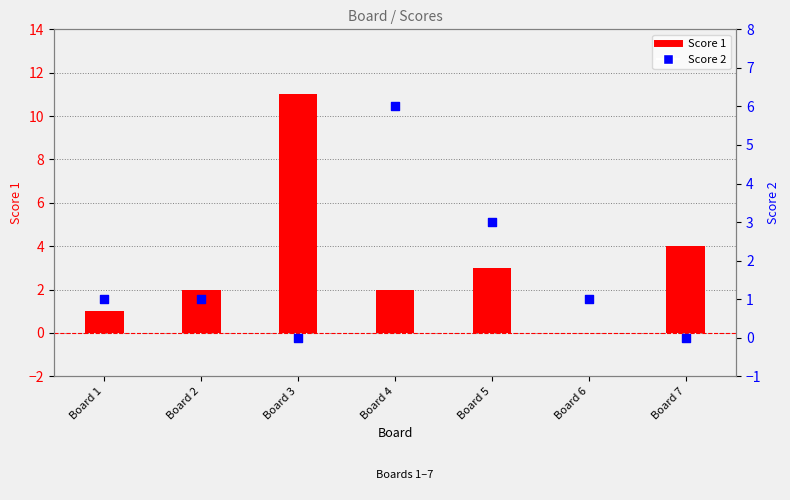

Which series has the widest spread of Y values?

Score 1